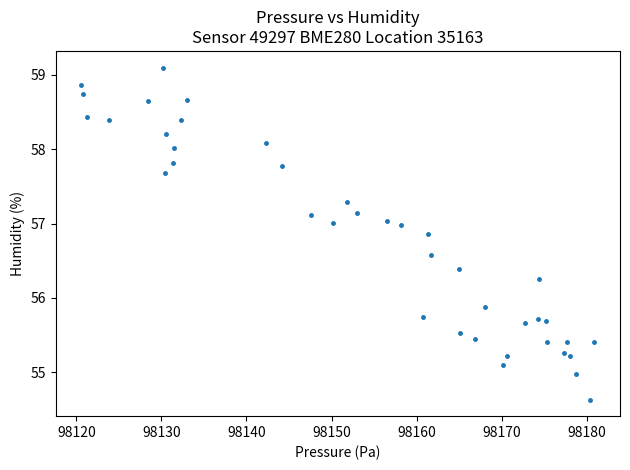

What is the range of X values (max minus min)?

60.4